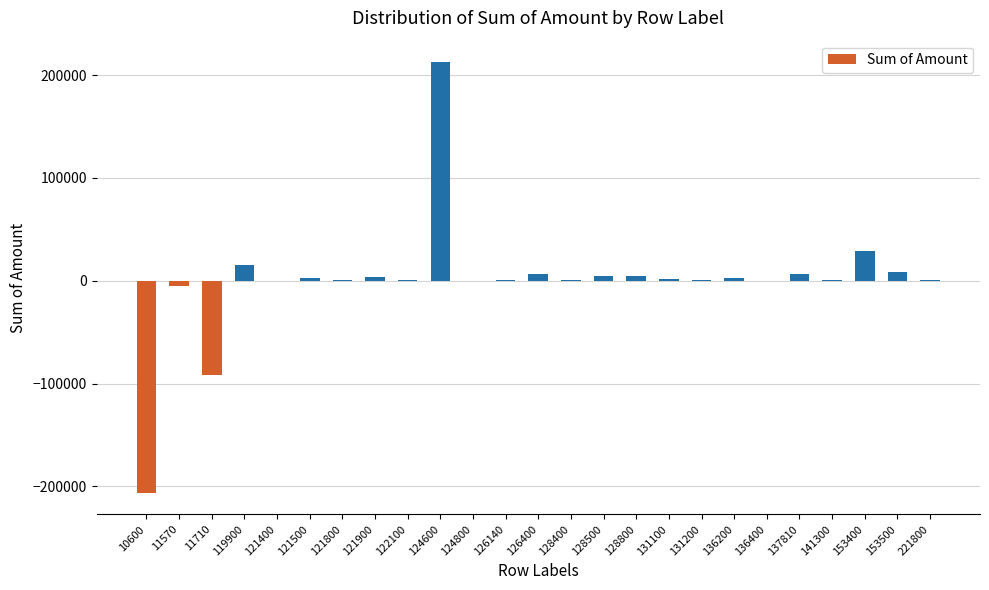

What is the difference between the values at 128400 and 124600?

211391.0